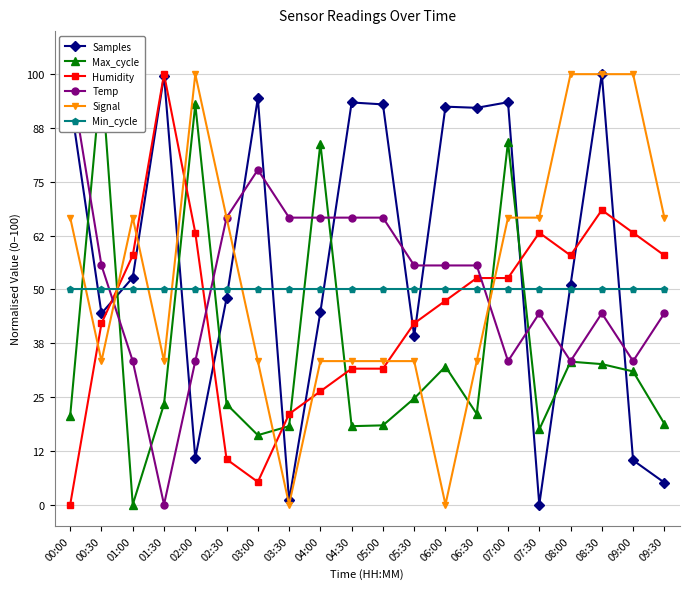

Reading left to right, extract all data points from this chart.

Samples: 94.1	44.4	52.8	99.7	10.8	47.9	94.5	1.0	44.7	93.4	93.0	39.2	92.4	92.2	93.5	0.0	51.1	100.0	10.3	5.1
Max_cycle: 20.7	100.0	0.0	23.3	93.0	23.3	16.1	18.2	83.9	18.2	18.4	24.7	32.1	21.1	84.3	17.5	33.2	32.6	30.9	18.8
Humidity: 0.0	42.1	57.9	100.0	63.2	10.5	5.3	21.1	26.3	31.6	31.6	42.1	47.4	52.6	52.6	63.2	57.9	68.4	63.2	57.9
Temp: 100.0	55.6	33.3	0.0	33.3	66.7	77.8	66.7	66.7	66.7	66.7	55.6	55.6	55.6	33.3	44.4	33.3	44.4	33.3	44.4
Signal: 66.7	33.3	66.7	33.3	100.0	66.7	33.3	0.0	33.3	33.3	33.3	33.3	0.0	33.3	66.7	66.7	100.0	100.0	100.0	66.7
Min_cycle: 50.0	50.0	50.0	50.0	50.0	50.0	50.0	50.0	50.0	50.0	50.0	50.0	50.0	50.0	50.0	50.0	50.0	50.0	50.0	50.0